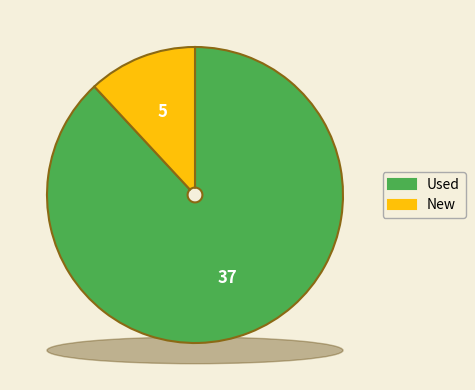

Is the sum of Used and New greater than half?

Yes